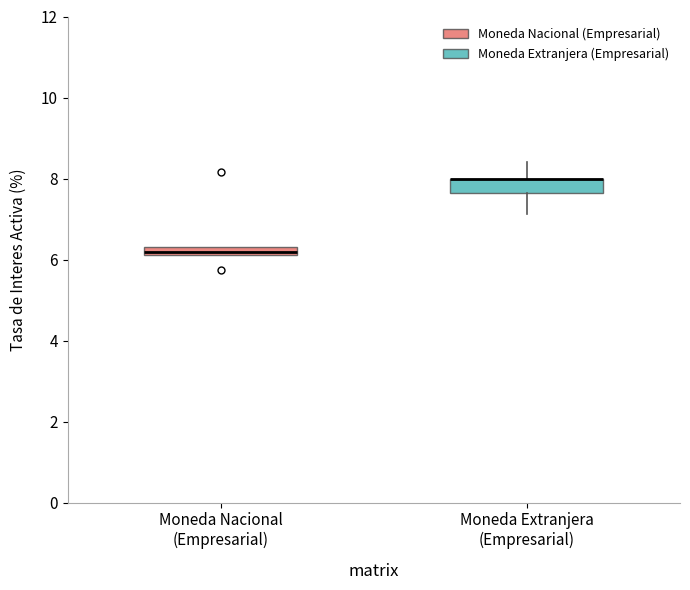

Where does the lower whisker of the box for Moneda Extranjera (Empresarial) end on the y-axis? The values are not printed on the chart, so give them approximately, as read against the axis.

7.2